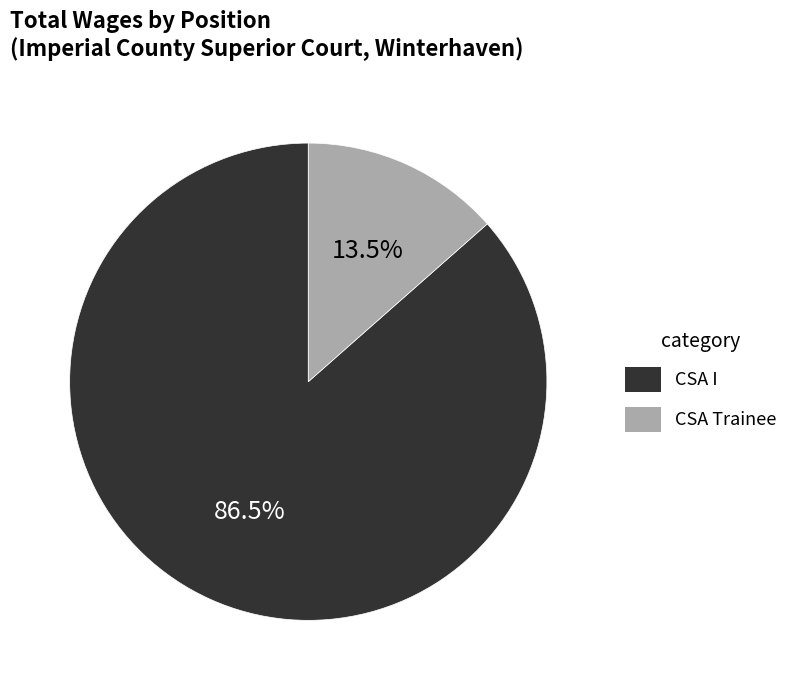

Rank the categories by value from highest to lowest.

CSA I, CSA Trainee